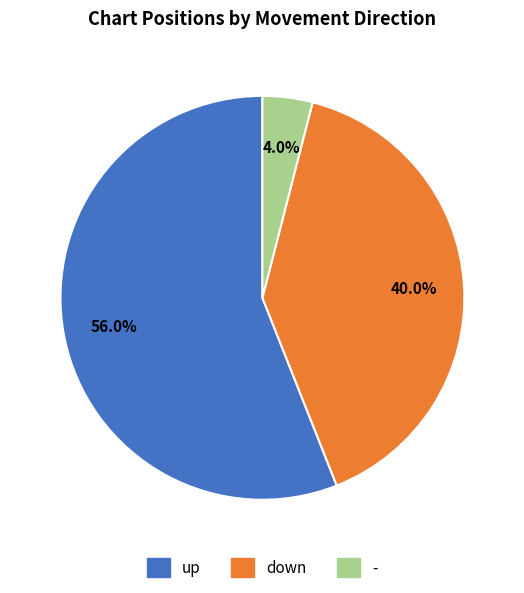

Rank the categories by value from lowest to highest.

-, down, up